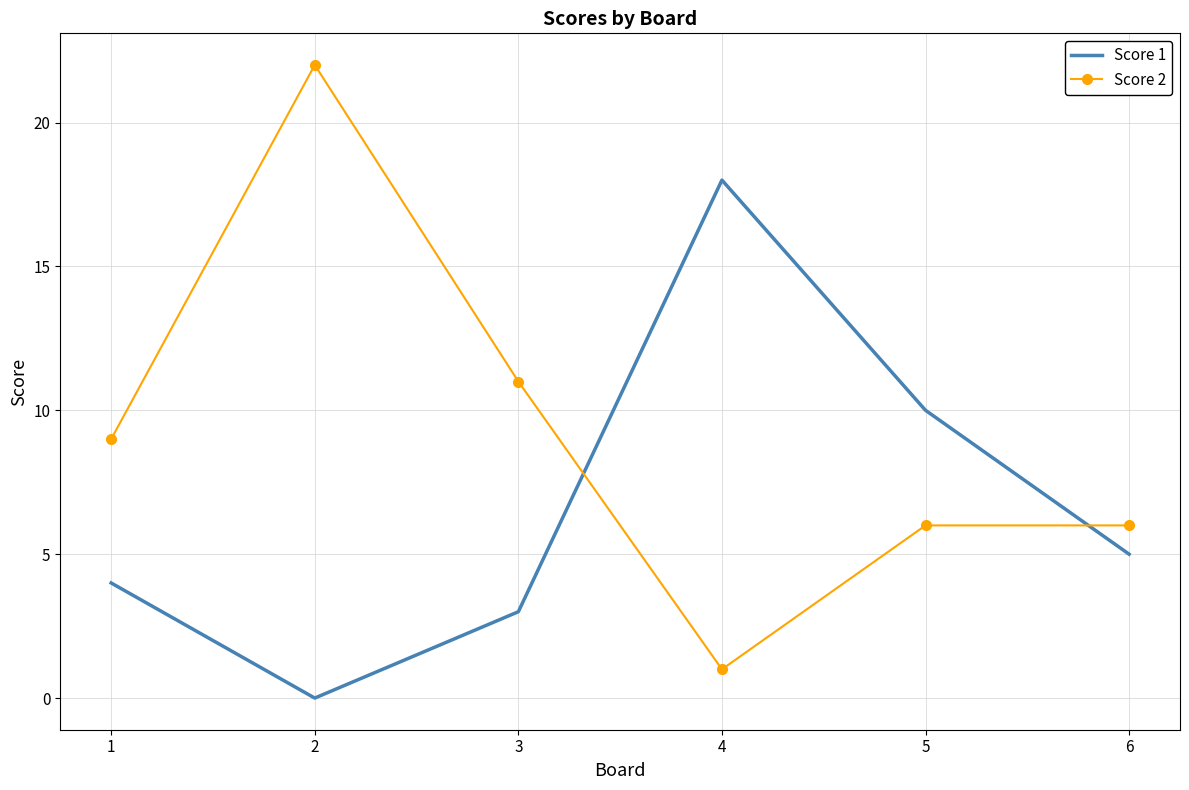

At which category does Score 1 reach its first local peak?

4